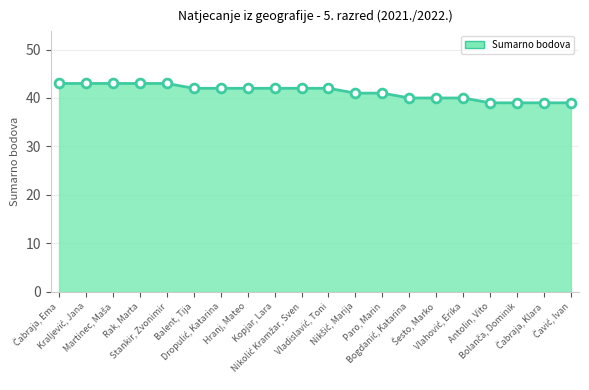

What is the smallest value displayed?

39